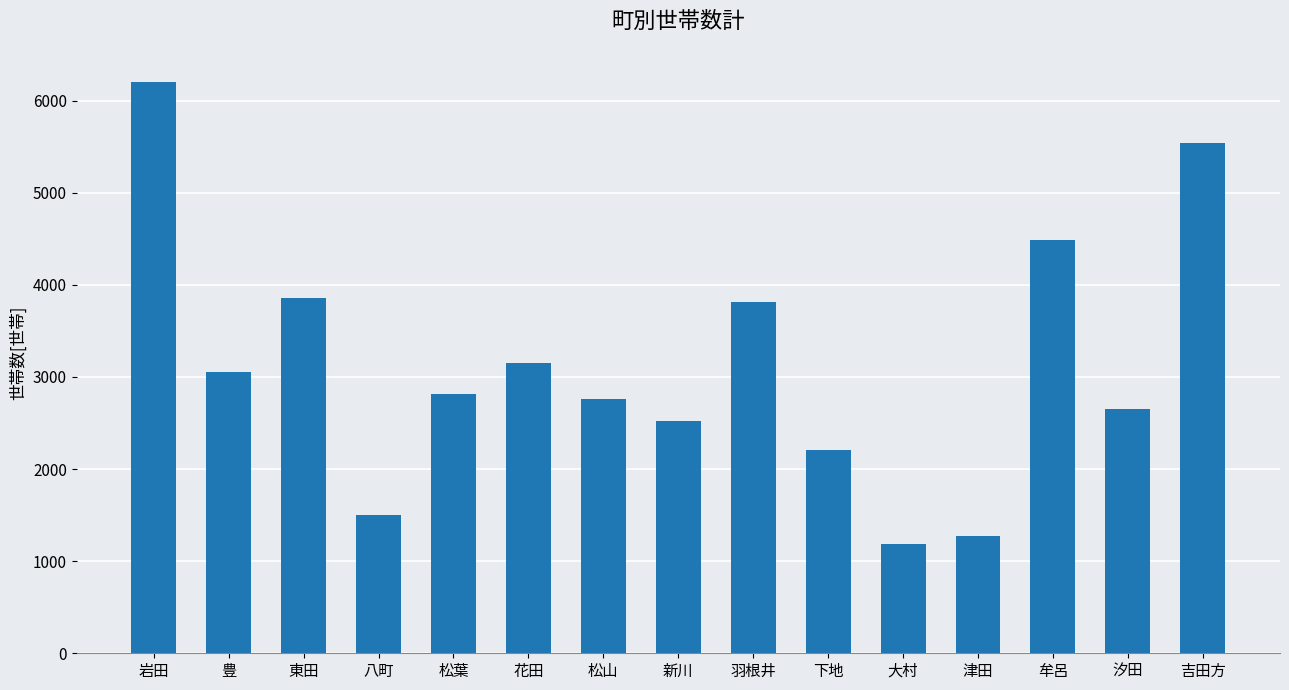

True or false: the data shows 433 at 津田.

False